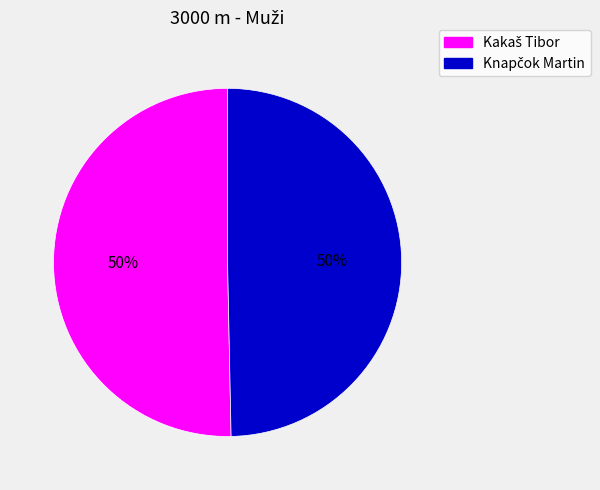

To the nearest percent, what is the average slice percentage?

50%